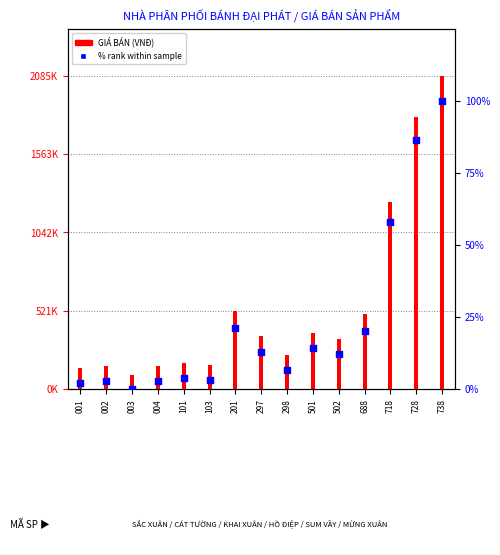

Is the value of % rank within sample at 718 greater than the value of GIÁ BÁN (VNĐ) at 502?

No